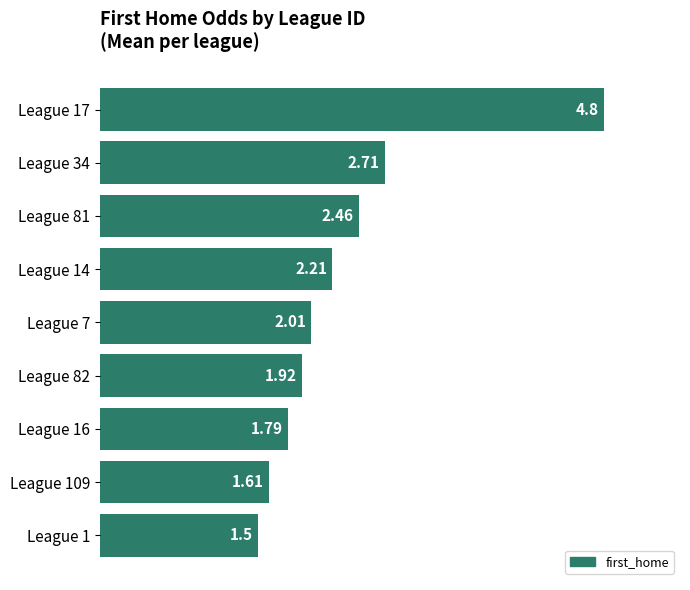

Rank the categories by value from lowest to highest.

League 1, League 109, League 16, League 82, League 7, League 14, League 81, League 34, League 17